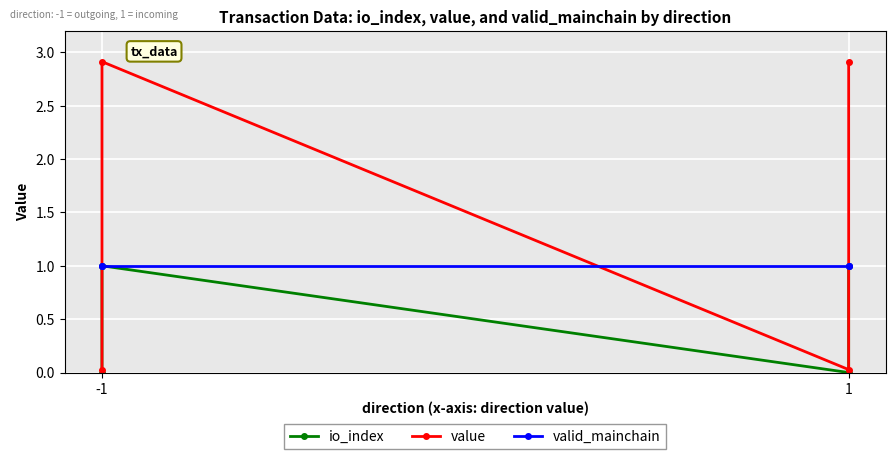

Does the chart display data point markers on the line(s)?

Yes